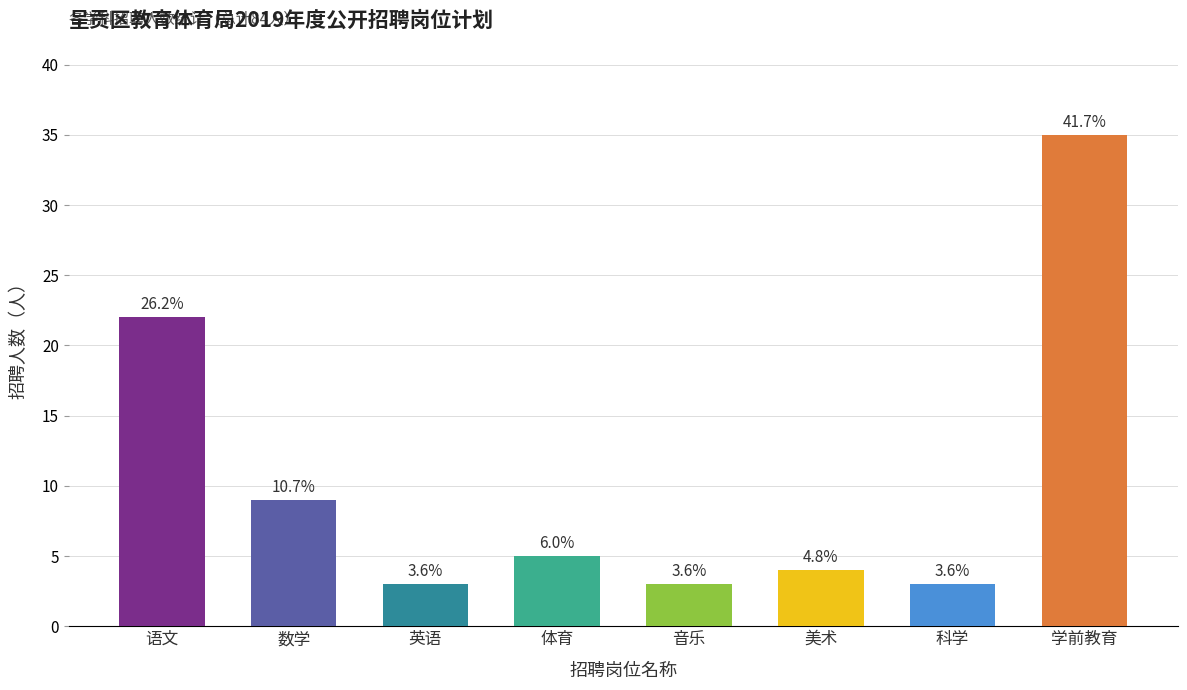

Between 体育 and 美术, which is larger?

体育